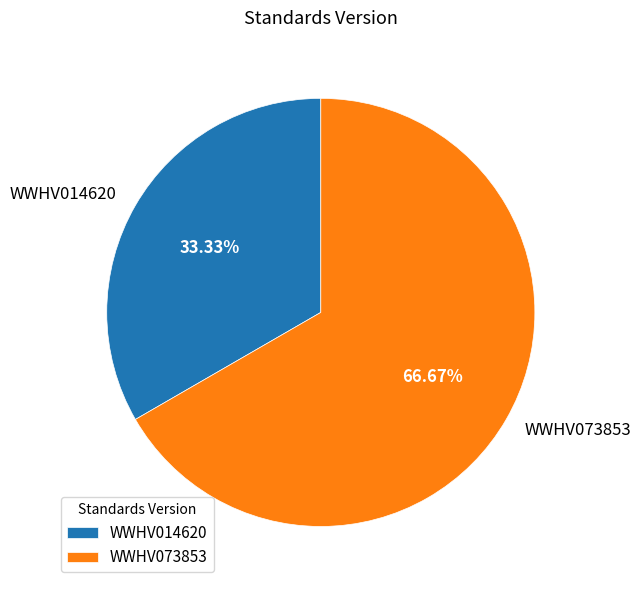

True or false: WWHV014620 accounts for 33% of the total.

True